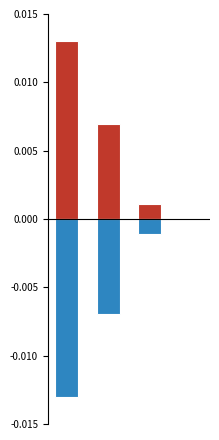

At how many categories does at least one series exceed 0?

3